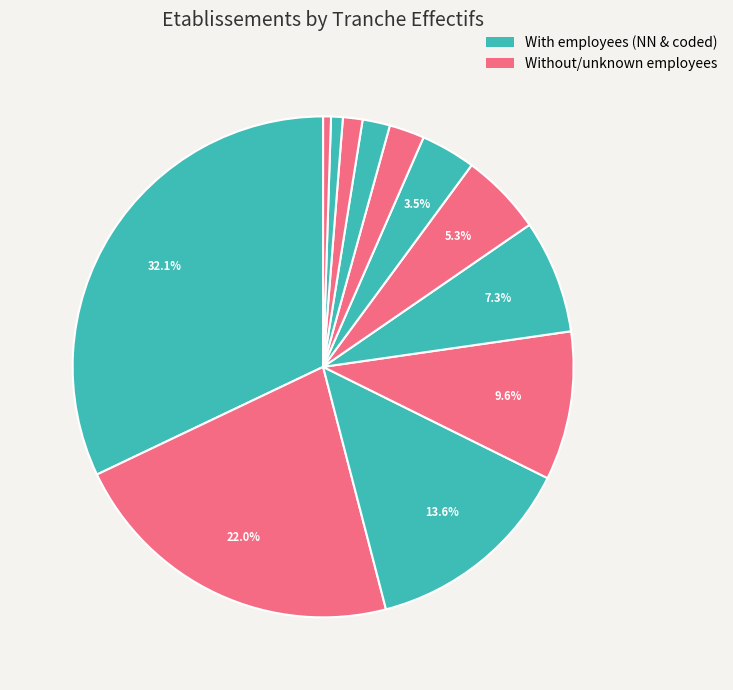

To the nearest percent, what is the average slice percentage?

8%